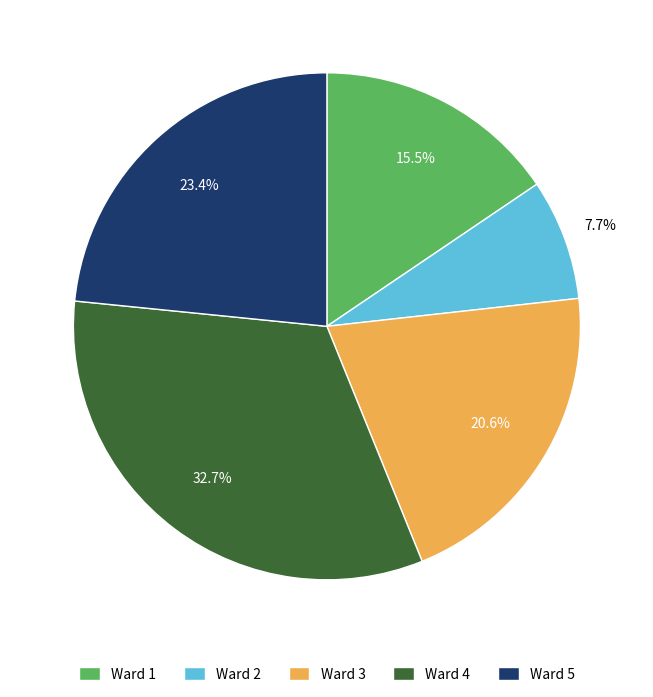

Is Ward 3 the majority of the pie?

No